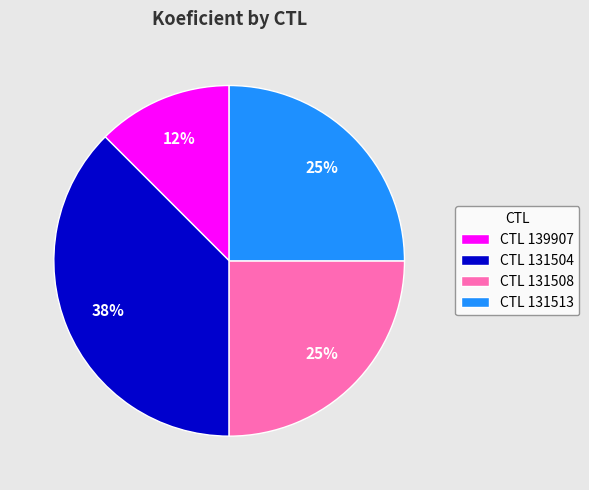

What is the smallest slice in the pie chart?

CTL 139907